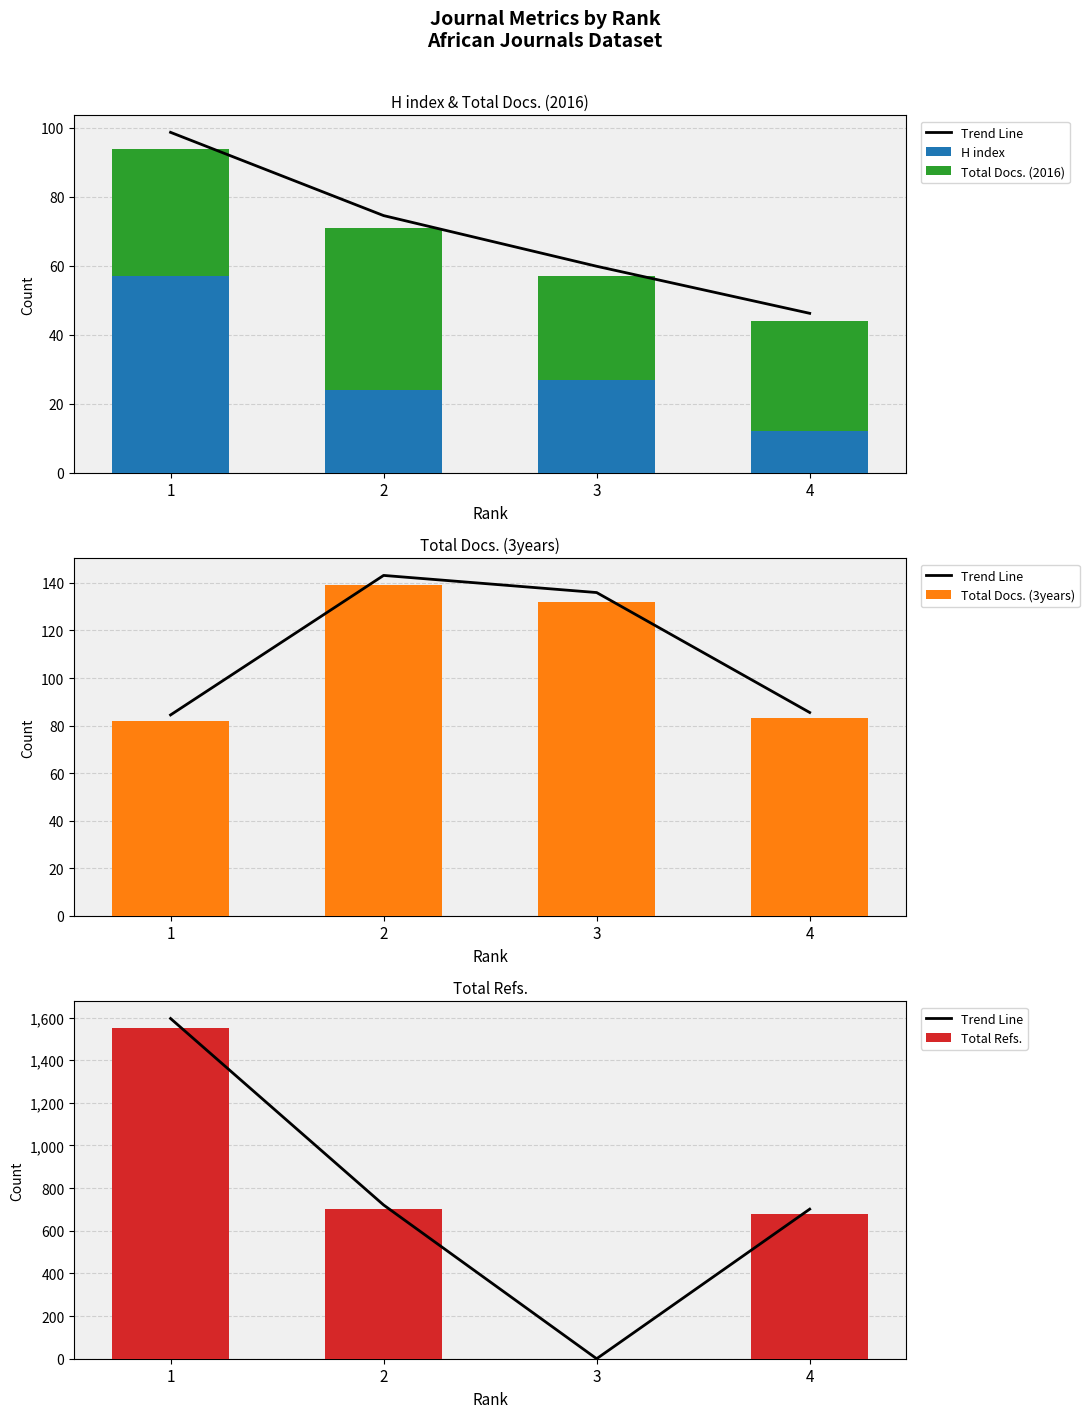

The value of Trend Line at 1 is 759.6. True or false?

False